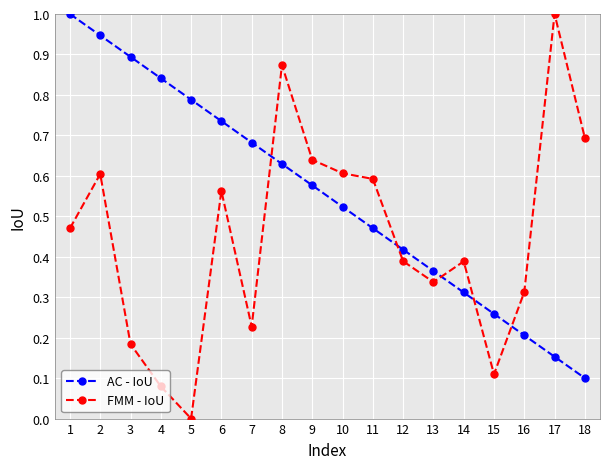

Does the chart have visible grid lines?

Yes